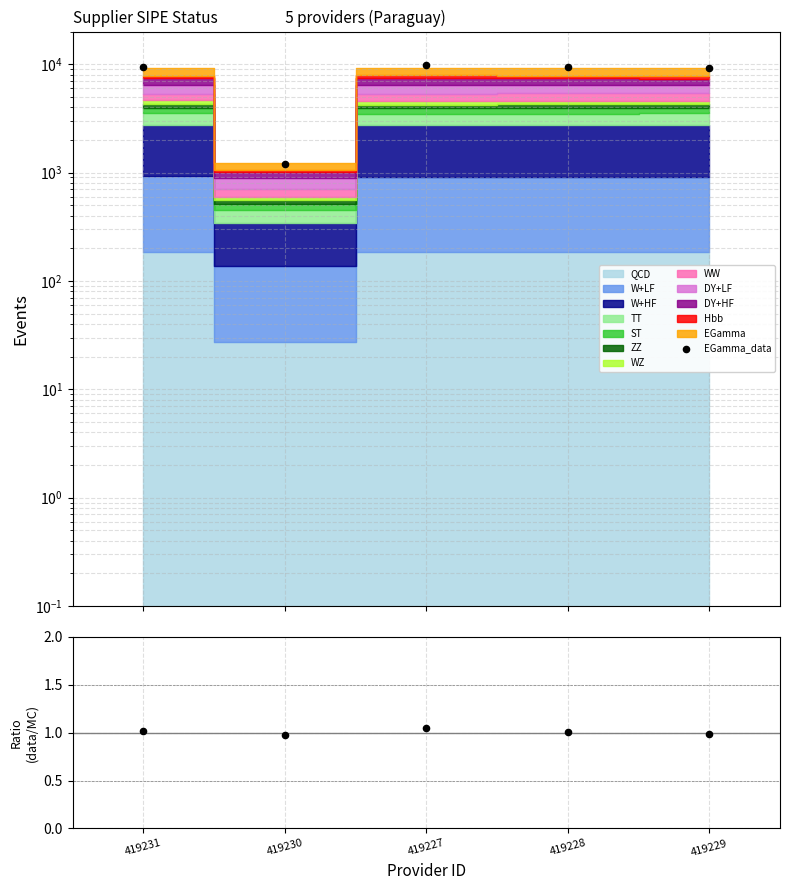

Which series reaches the maximum Y coordinate?

EGamma_data